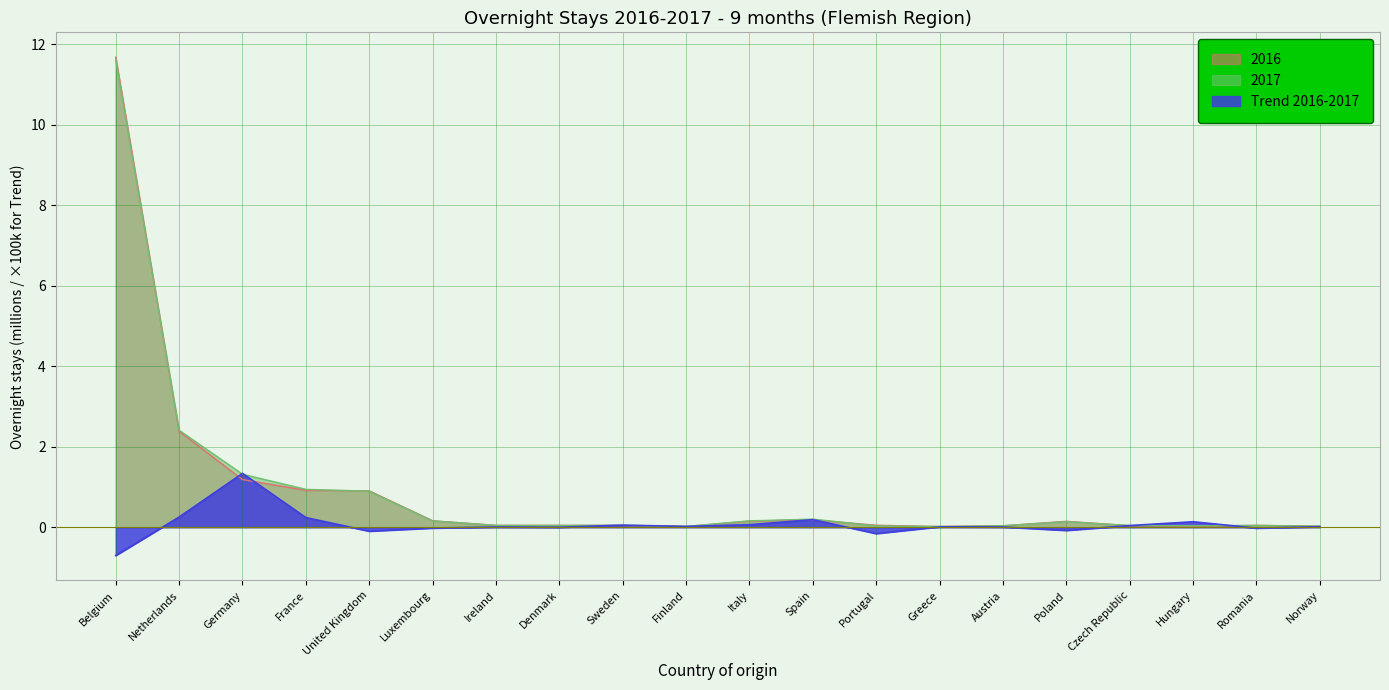

What position from the right is Romania?

2